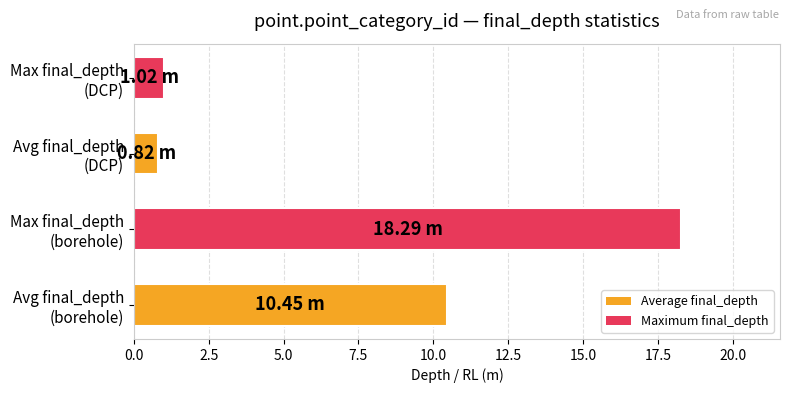

What is the average value?

7.6